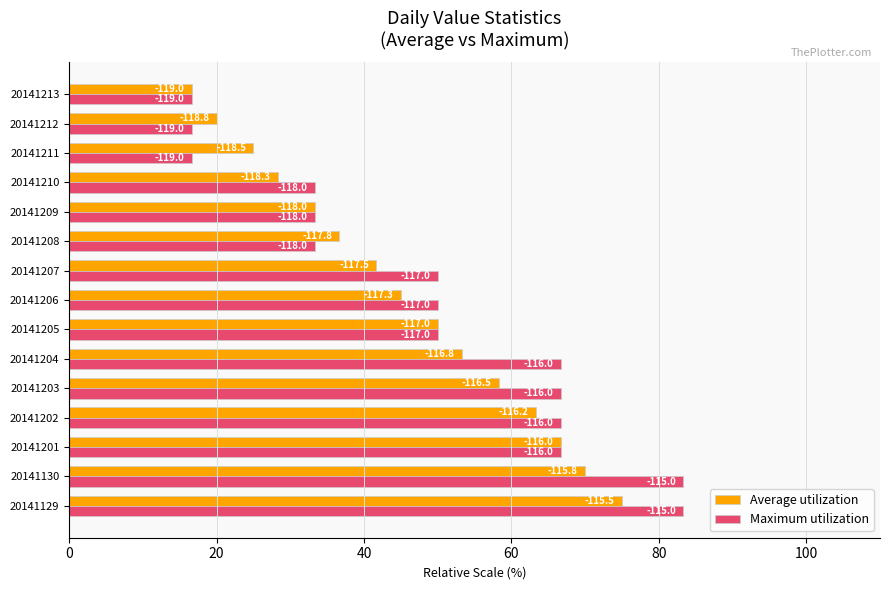

Rank the series by their maximum value, from highest to lowest.

Maximum utilization, Average utilization